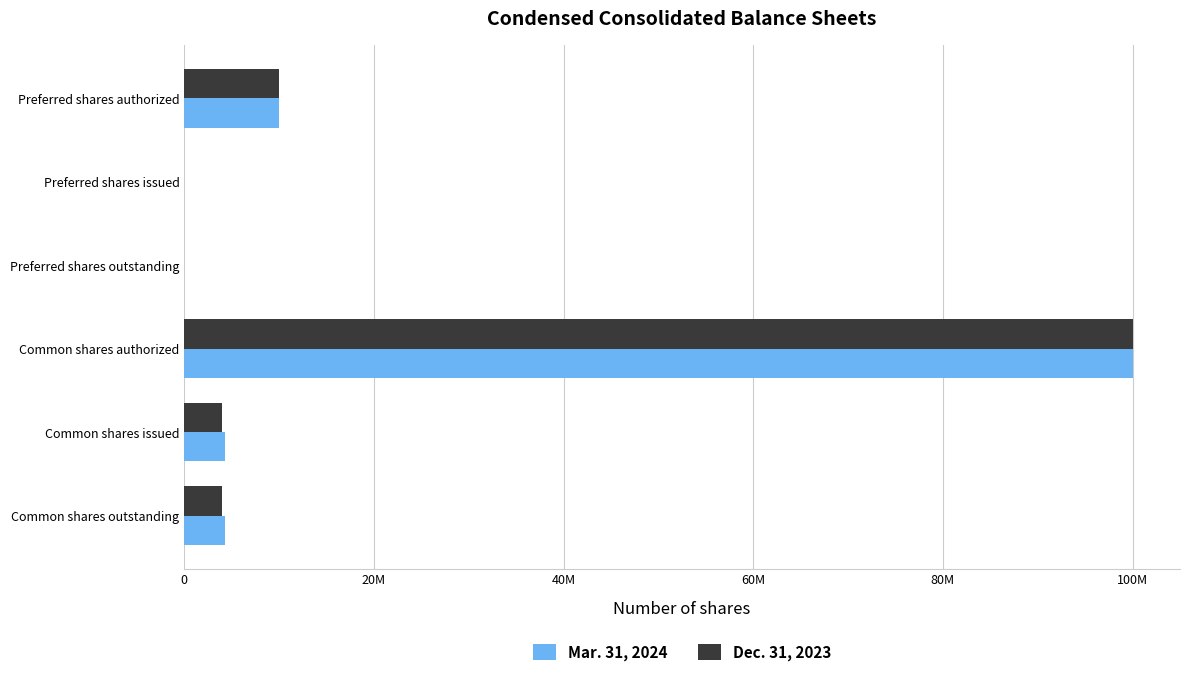

What are all the series names shown in the legend?

Mar. 31, 2024, Dec. 31, 2023